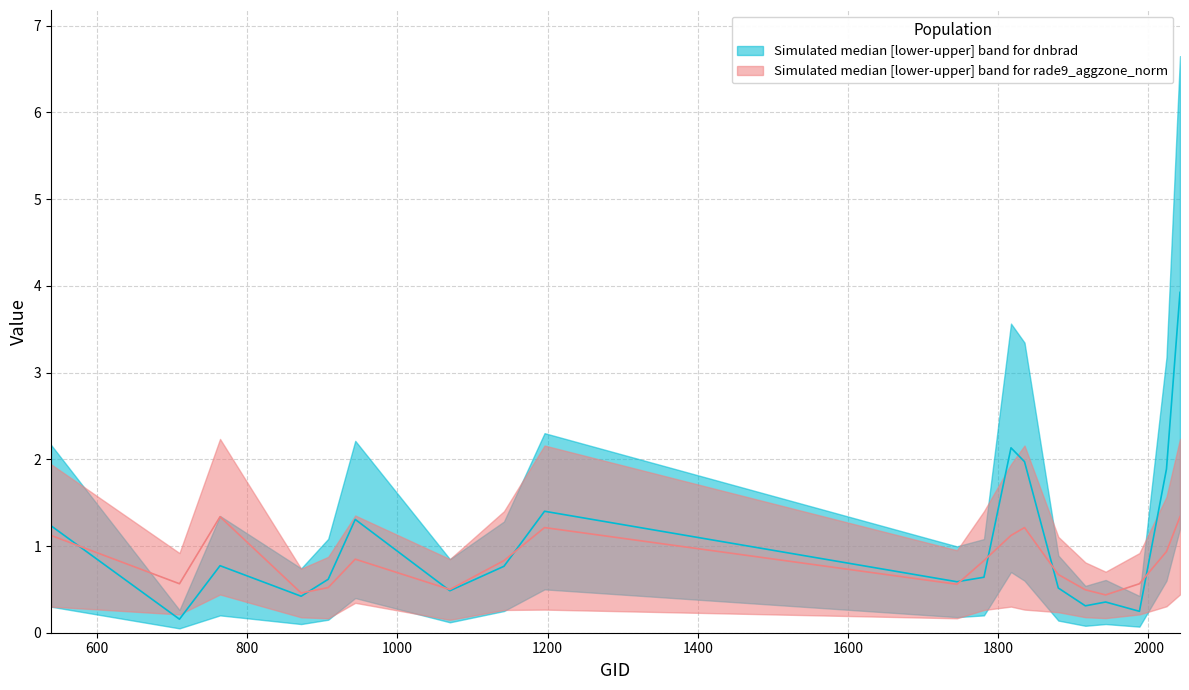

At 1070, list the series in order from smallest to largest.

dnbrad_upper, rade9_upper